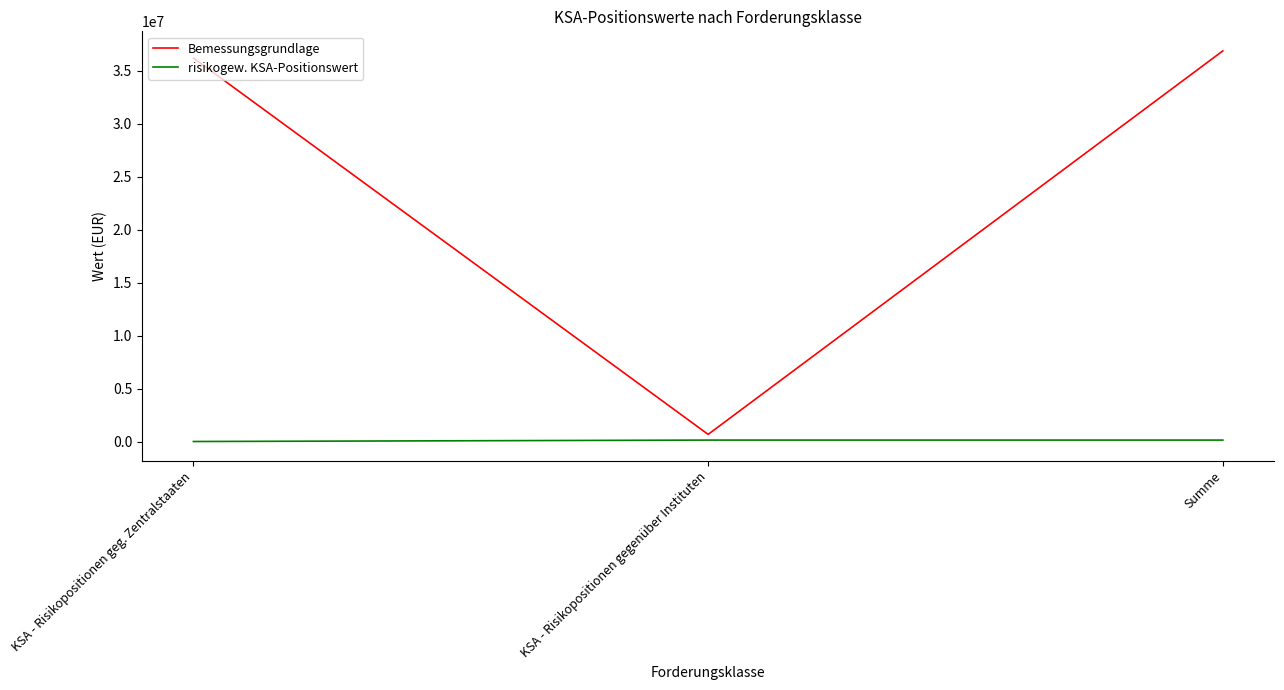

Rank the series at KSA - Risikopositionen geg. Zentralstaaten from lowest to highest value.

risikogew. KSA-Positionswert, Bemessungsgrundlage